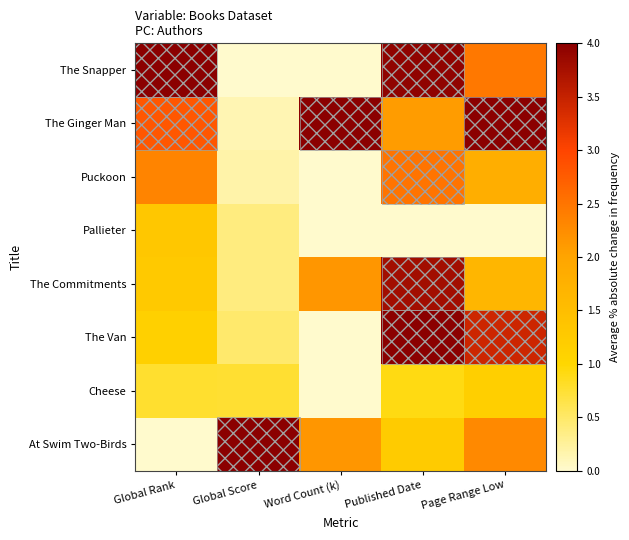

What is the difference between the highest and lowest values at Global Rank?

4.0